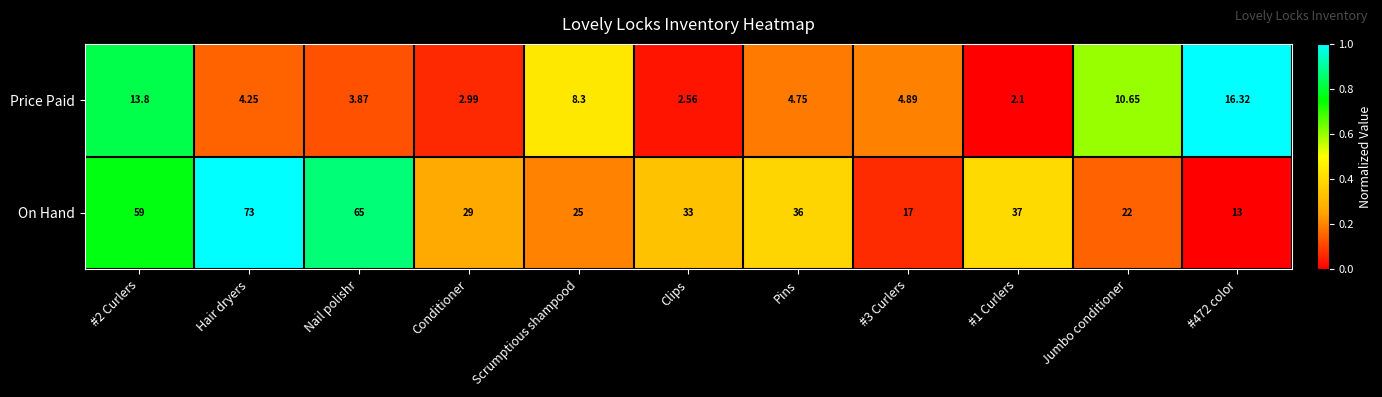

Rank the series by their maximum value, from lowest to highest.

Price Paid, On Hand